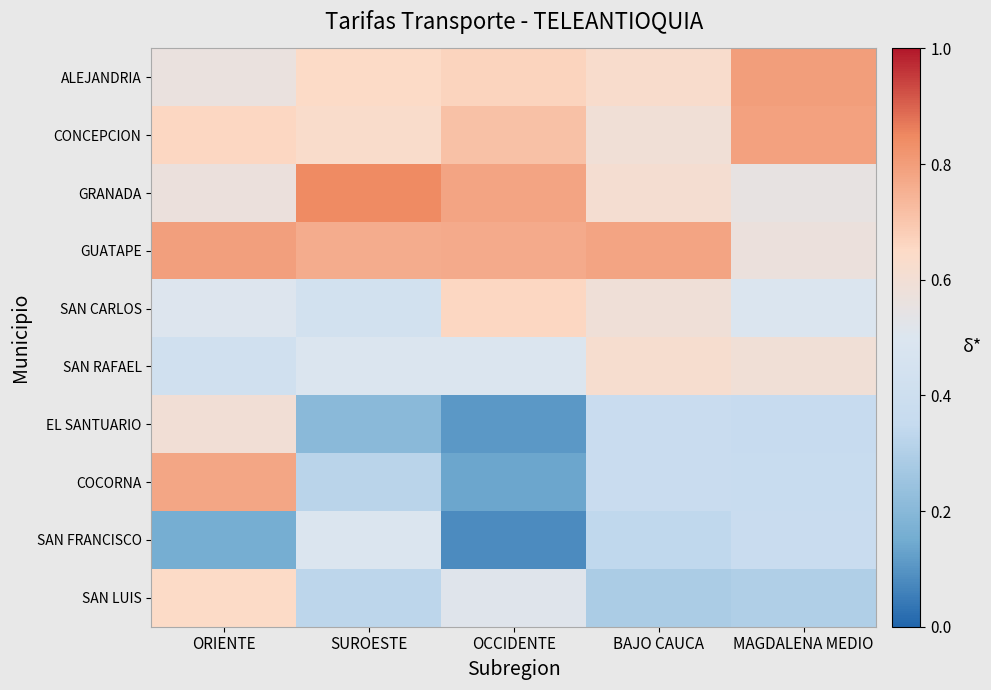

Which series has the widest spread of values?

COCORNA